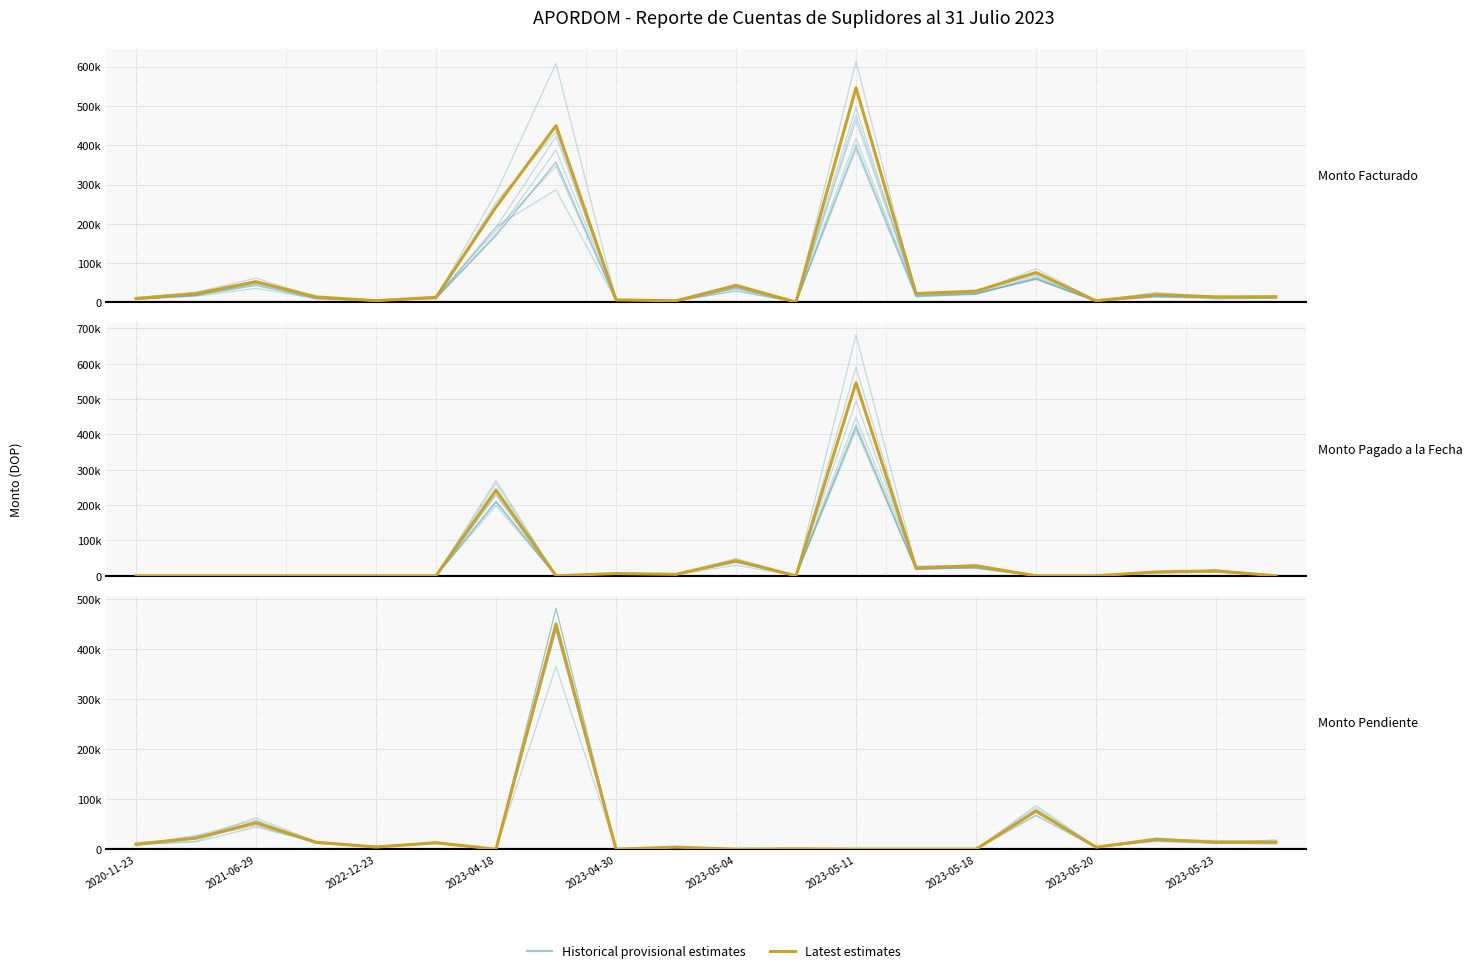

True or false: Latest estimates and Historical provisional estimates cross at least once.

True